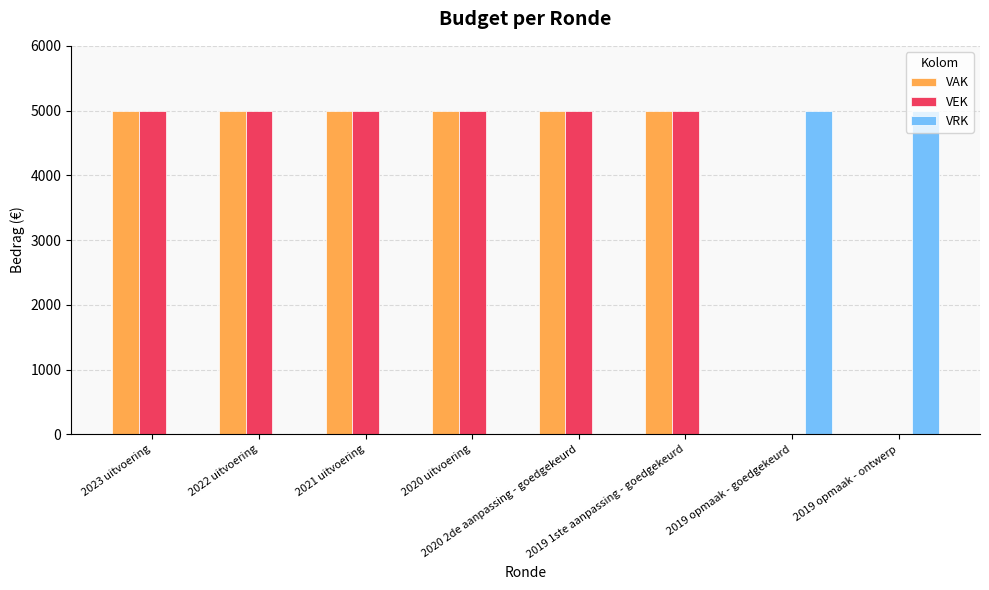

Reading left to right, transcribe all the data shown in this chart.

VAK: 5000	5000	5000	5000	5000	5000	0	0
VEK: 5000	5000	5000	5000	5000	5000	0	0
VRK: 0	0	0	0	0	0	5000	5000